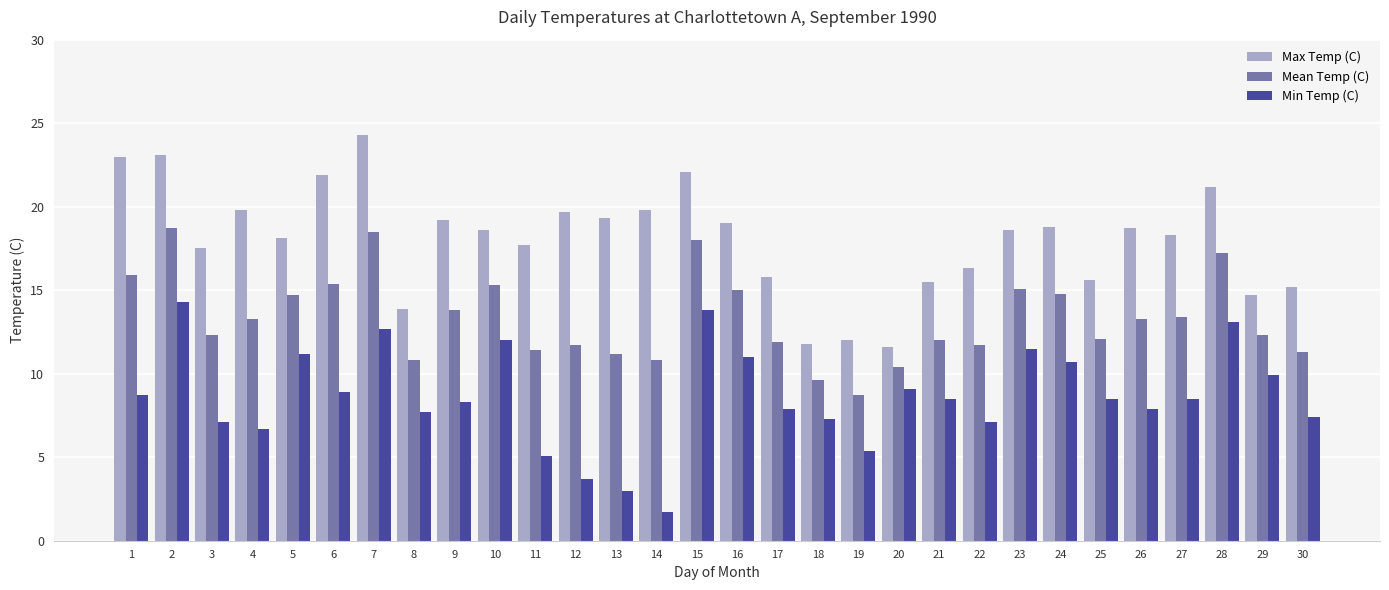

Read the Max Temp (C) value at 2.

23.1